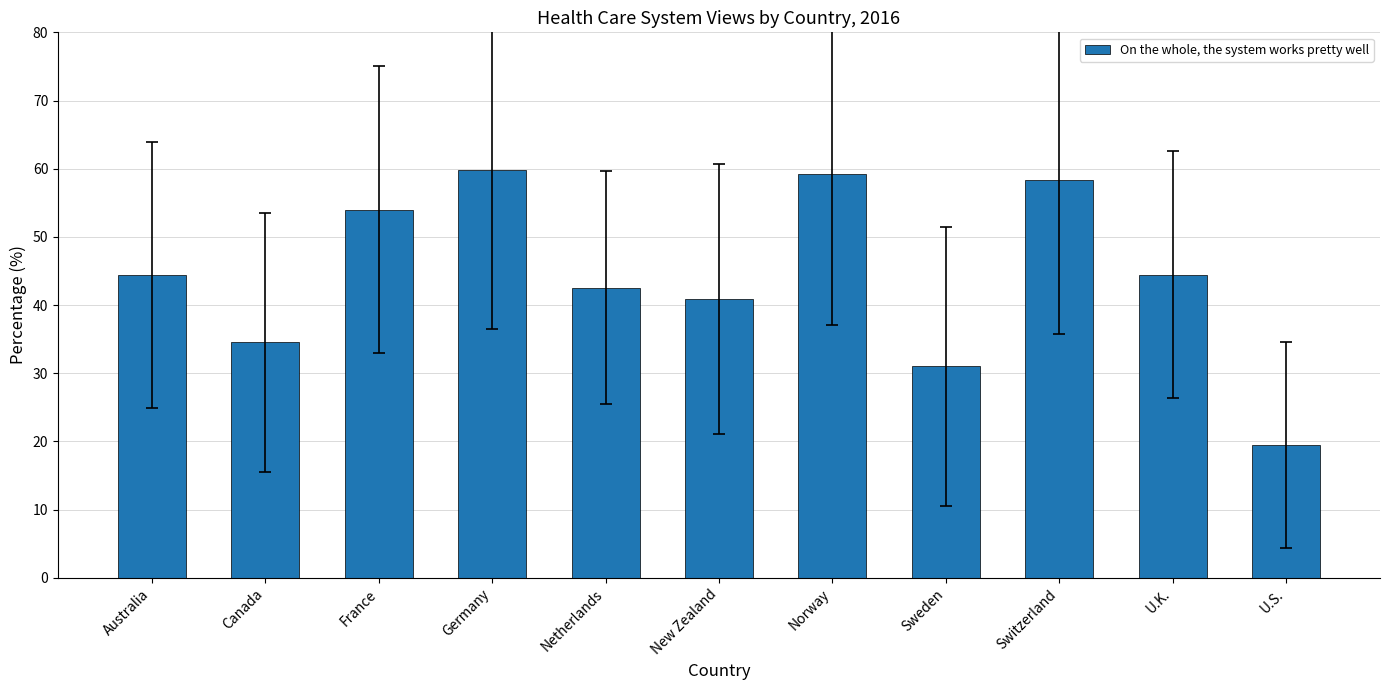

What is the greatest value displayed?

59.8